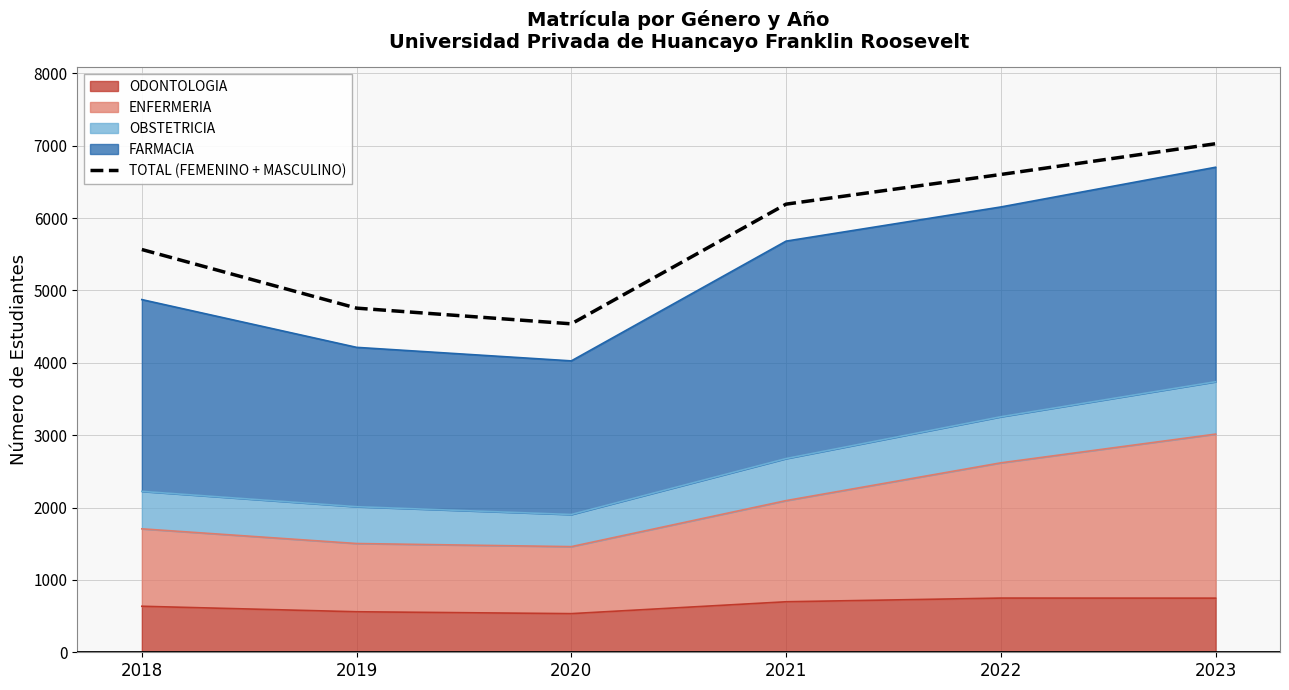

Which category has the highest value across all series?

2023